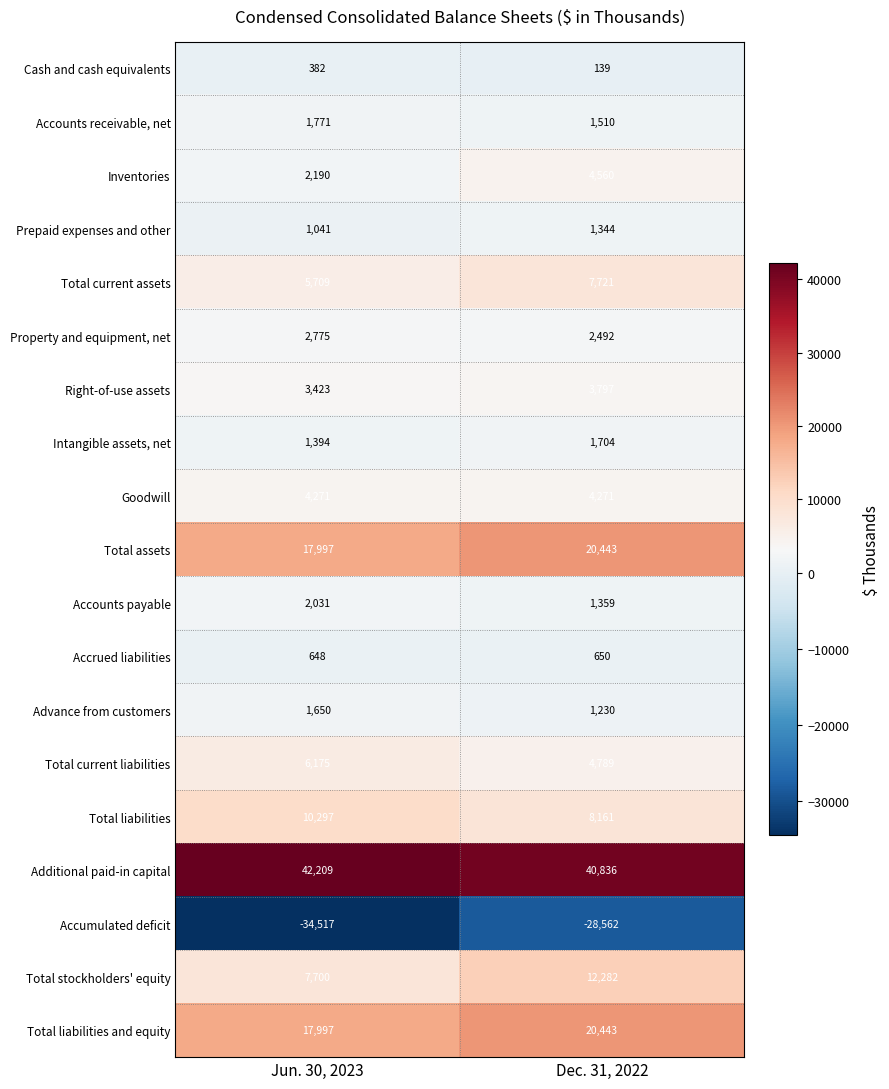

What is the approximate value of Total liabilities at Jun. 30, 2023, to the nearest 50?

10300